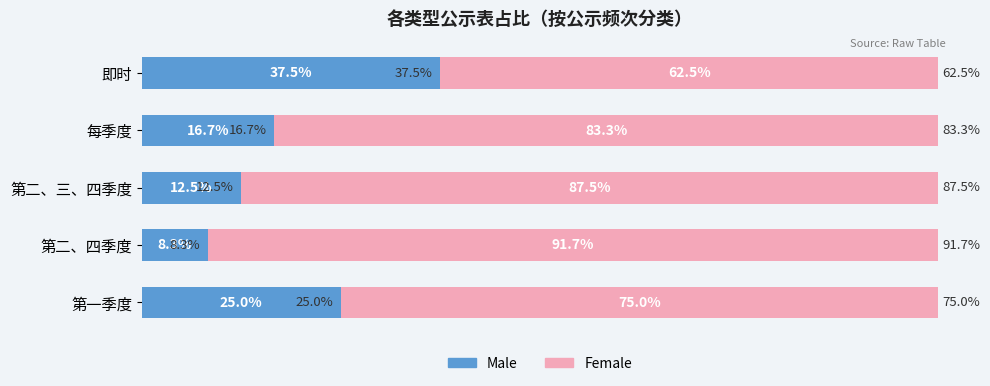

Rank the categories by Male value from highest to lowest.

即时, 第一季度, 每季度, 第二、三、四季度, 第二、四季度